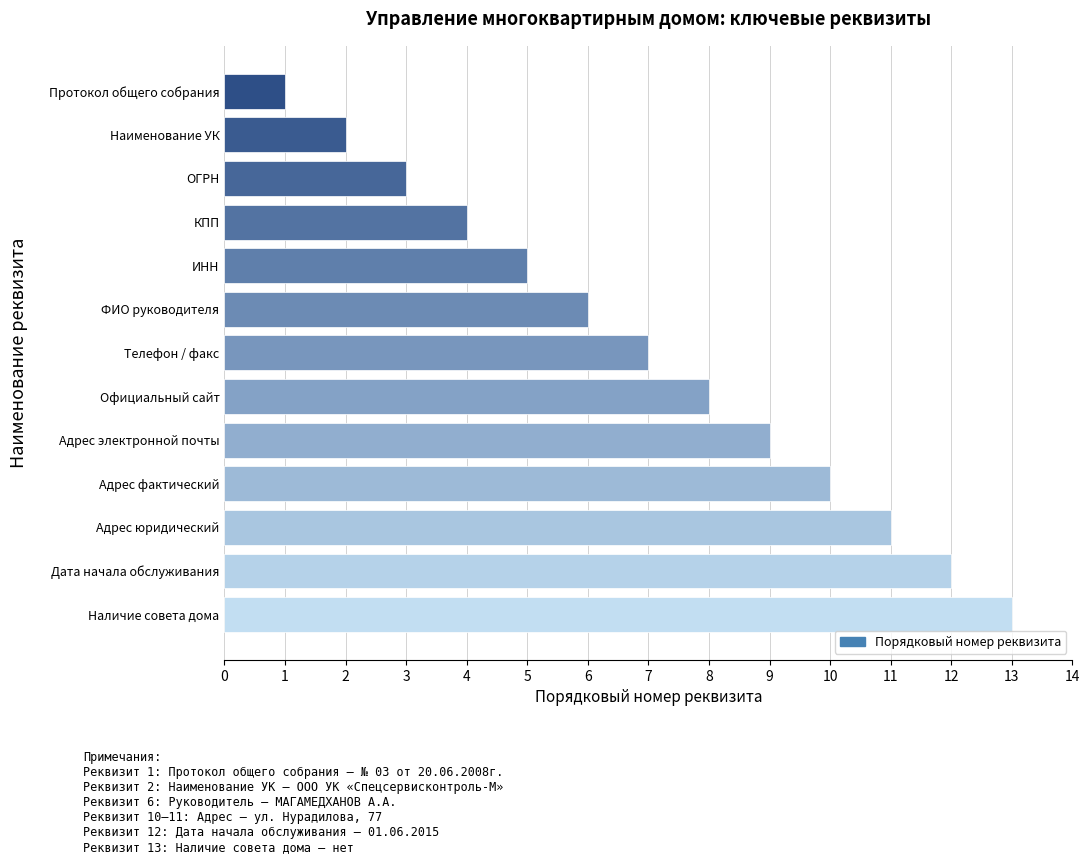

Is it true that the value at Дата начала обслуживания is 20?

False